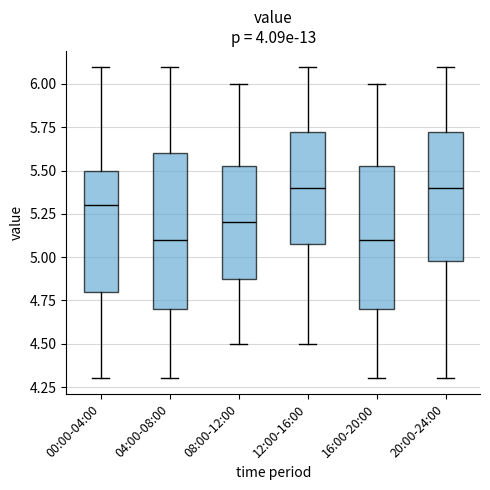

Reading left to right, transcribe this box plot: for each box, give where its median line is, the range the box spans, and where its two whiskers end, as read against the y-axis. The values are not printed on the chart, so give them approximately, as read against the axis.

00:00-04:00: median 5.30, box 4.80 to 5.50, whiskers 4.30 to 6.10
04:00-08:00: median 5.10, box 4.70 to 5.60, whiskers 4.30 to 6.10
08:00-12:00: median 5.20, box 4.90 to 5.55, whiskers 4.50 to 6.00
12:00-16:00: median 5.40, box 5.10 to 5.75, whiskers 4.50 to 6.10
16:00-20:00: median 5.10, box 4.70 to 5.55, whiskers 4.30 to 6.00
20:00-24:00: median 5.40, box 5.00 to 5.75, whiskers 4.30 to 6.10